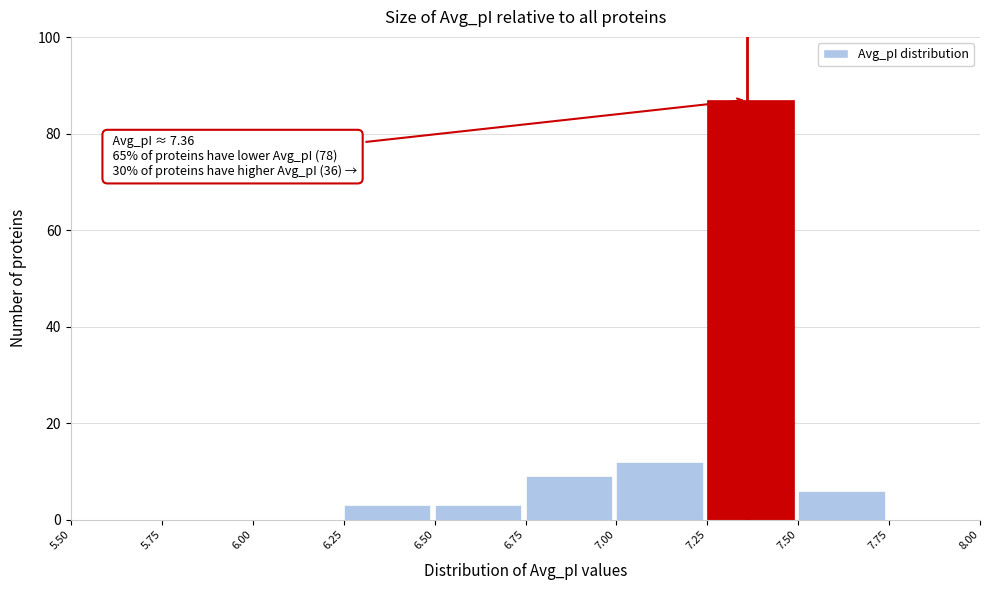

Which range on the x-axis has the tallest bar?

7.25 to 7.50